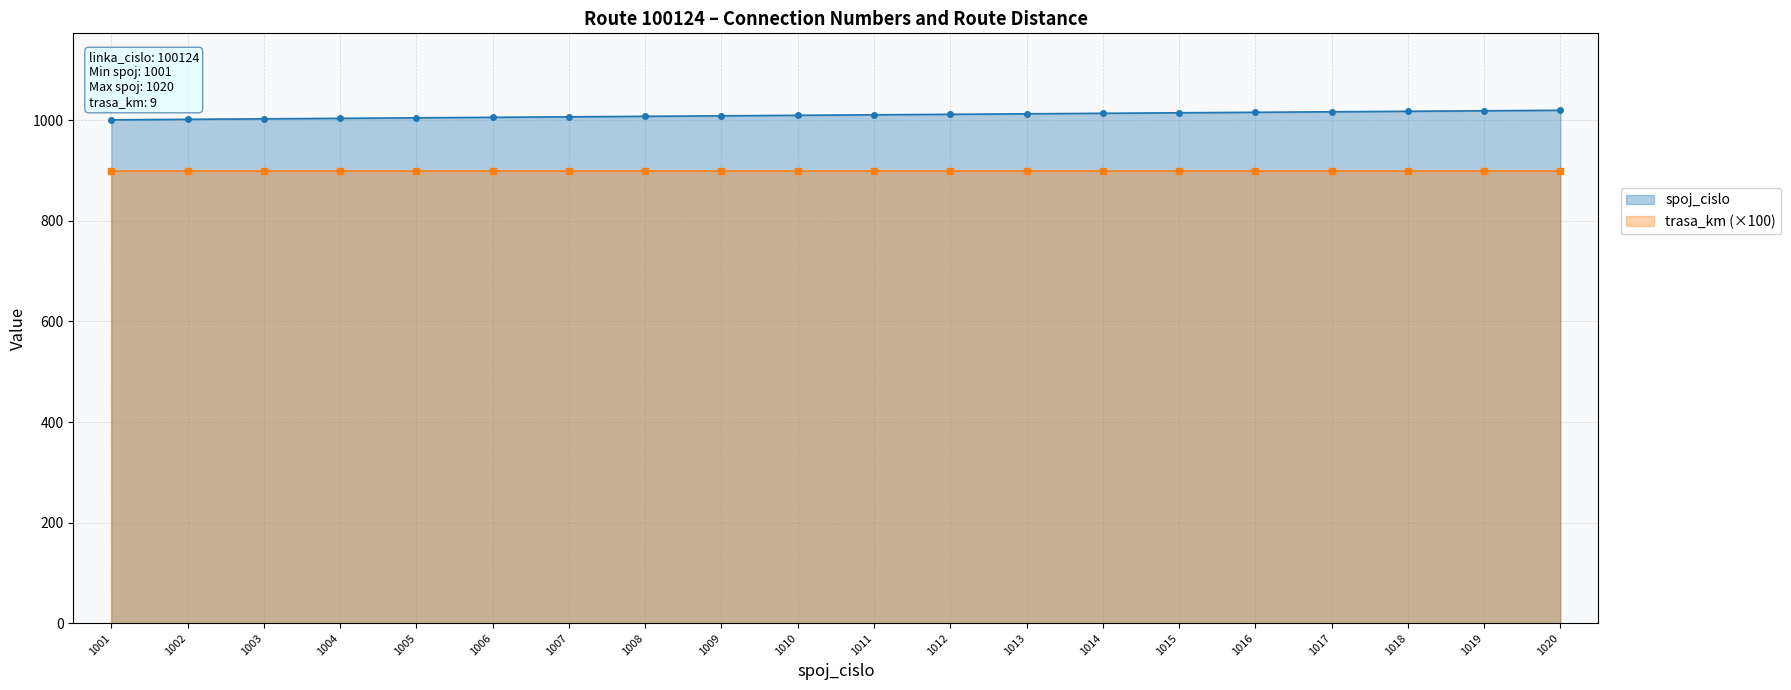

True or false: spoj_cislo has more than 1 interior local peaks.

False